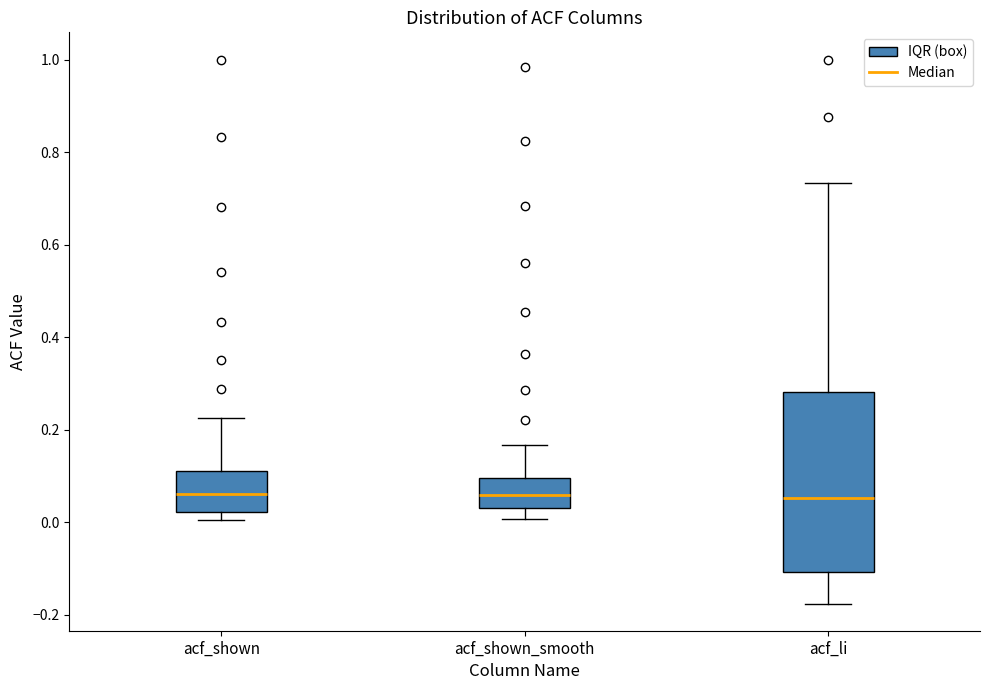

Reading left to right, read every box against the y-axis: the position of its median line, the range the box covers, and the ends of its whiskers. The values are not printed on the chart, so give them approximately, as read against the axis.

acf_shown: median 0.06, box 0.02 to 0.10, whiskers 0.00 to 0.22
acf_shown_smooth: median 0.06, box 0.02 to 0.10, whiskers 0.00 to 0.16
acf_li: median 0.06, box -0.10 to 0.28, whiskers -0.18 to 0.74